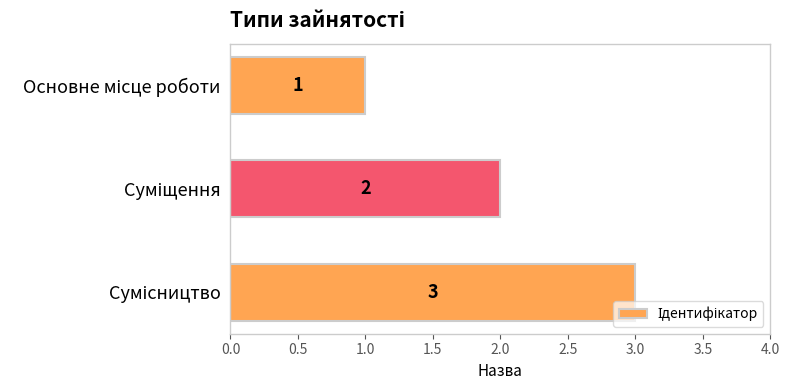

What is the value of the 2nd bar from the top?

2